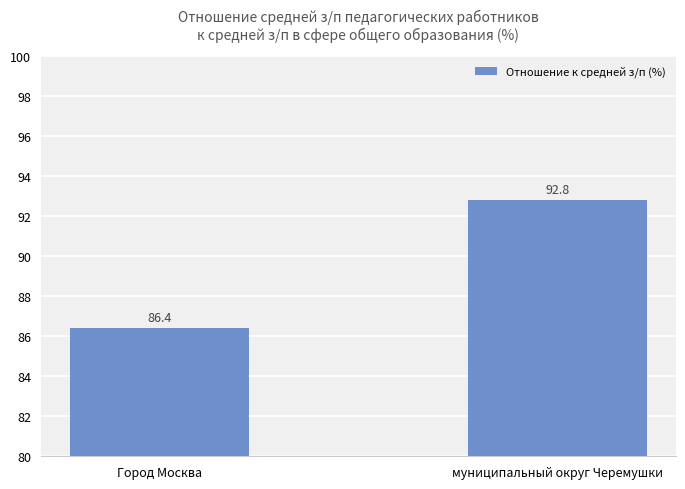

The chart shows a value of 86.4 at Город Москва. True or false?

True